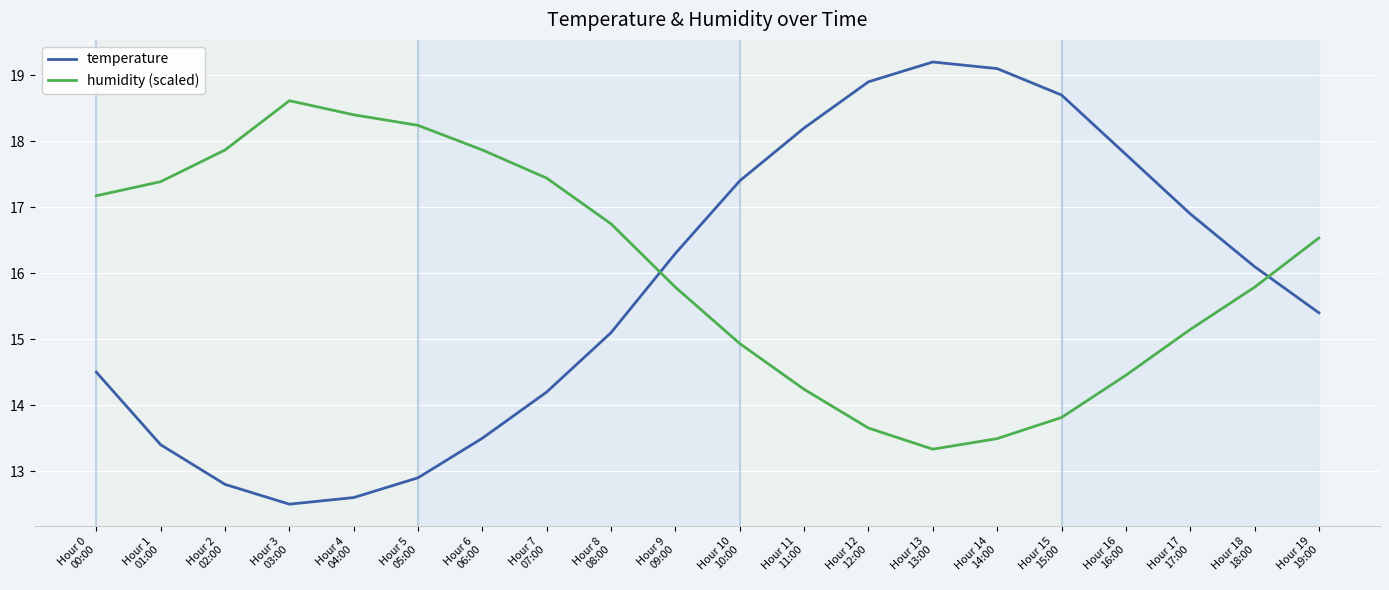

The value of humidity (scaled) at Hour 19
19:00 is 16.5. True or false?

True